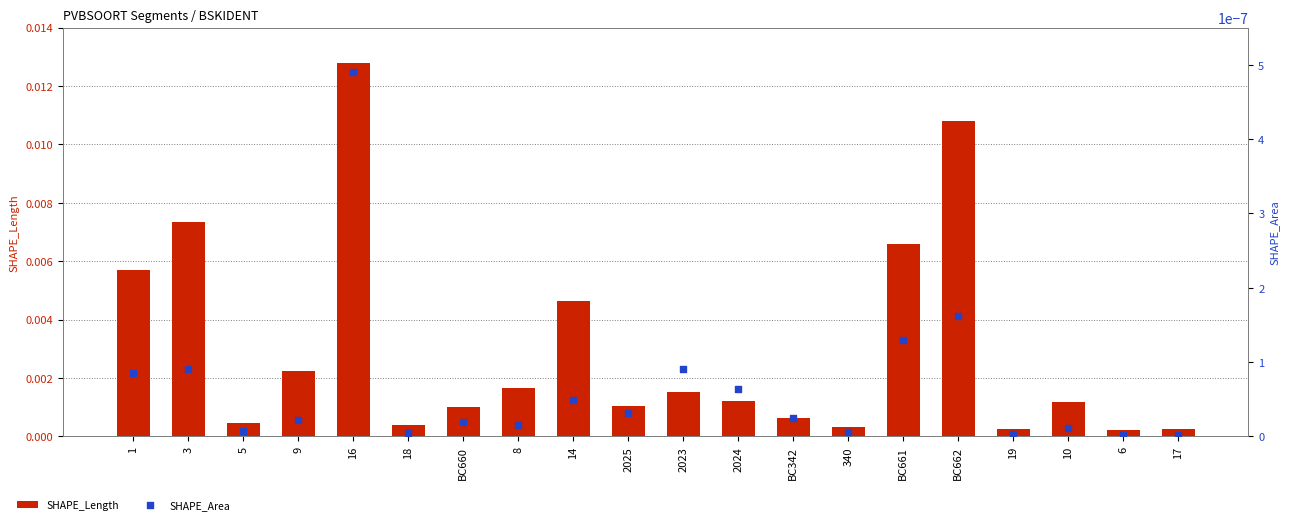

Which series has the largest Y range (max minus min)?

SHAPE_Length